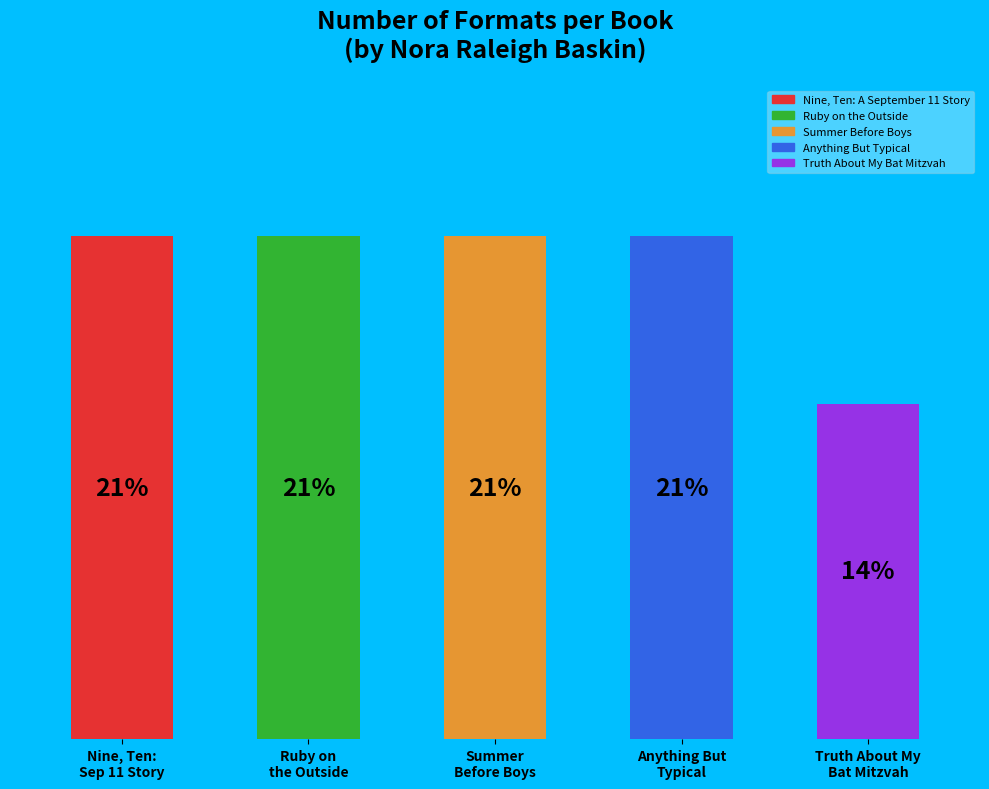

Does the chart contain any negative values?

No